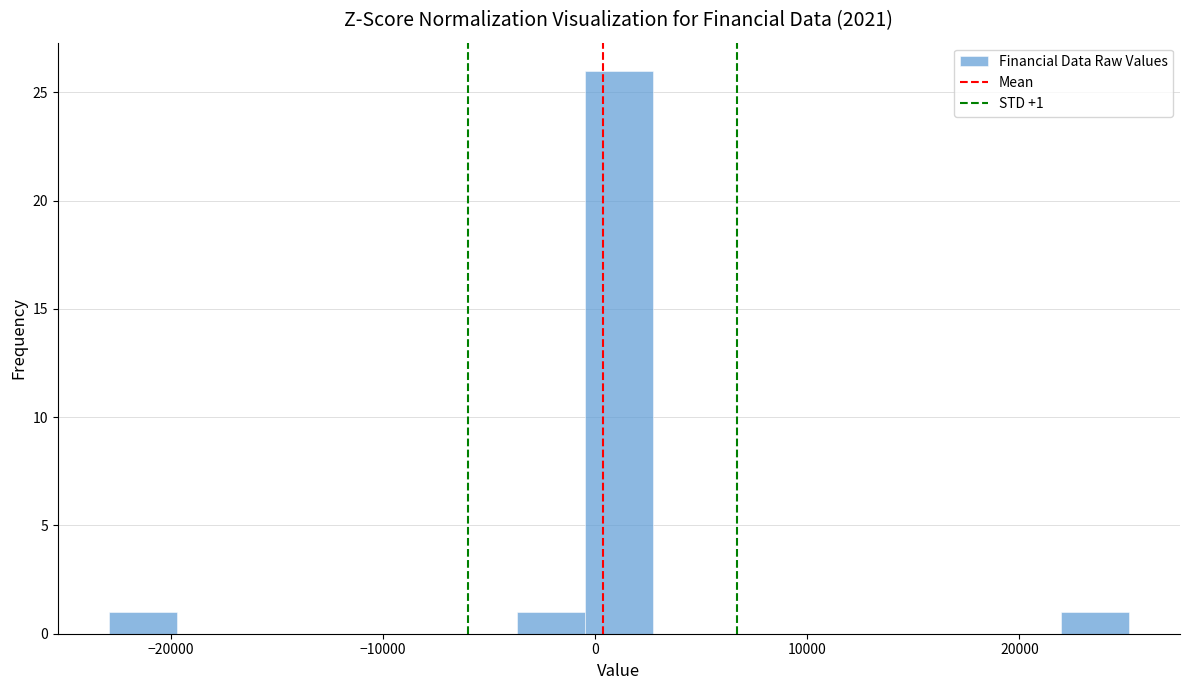

Read against the x-axis, roughly where is the centre of the tallest bar?

1000